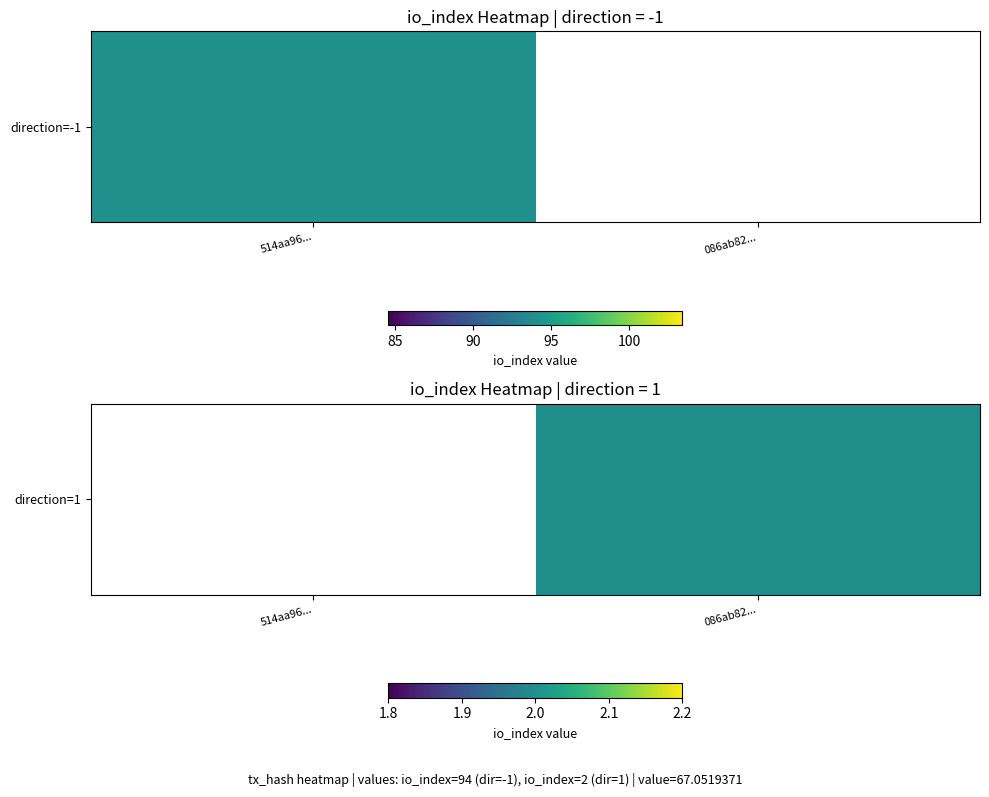

What value does the data have at 086ab82...?

2.0